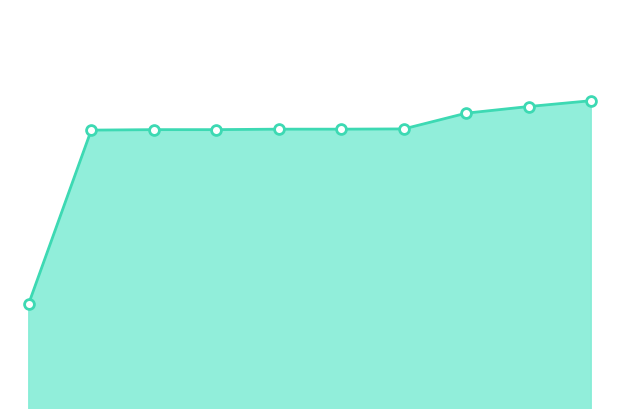

How many lines are shown in the chart?

1